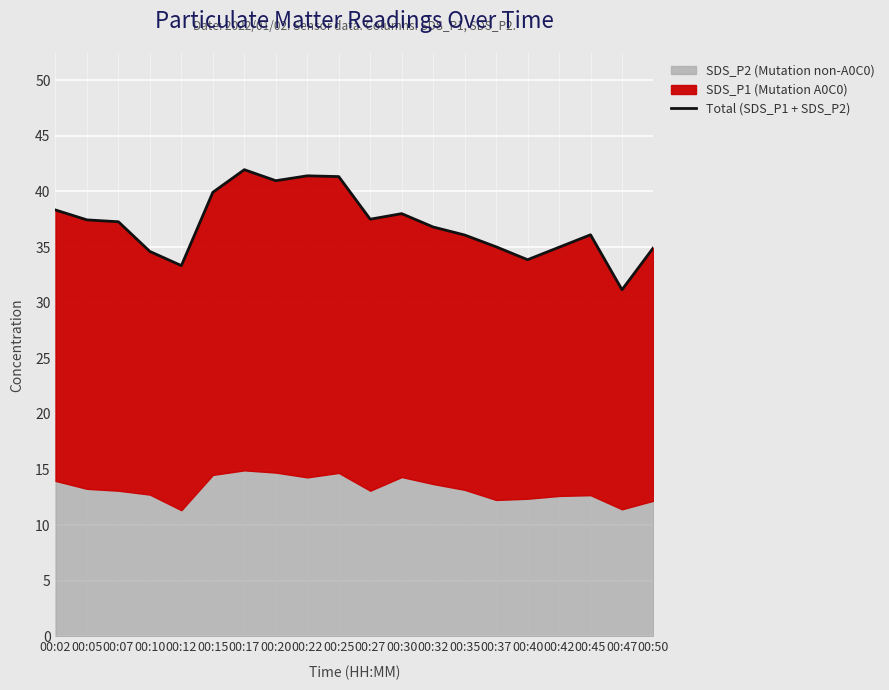

Reading left to right, transcribe all the data shown in this chart.

38.3	37.4	37.3	34.6	33.3	39.9	42.0	41.0	41.4	41.3	37.5	38.0	36.8	36.1	35.0	33.9	35.0	36.1	31.2	35.0